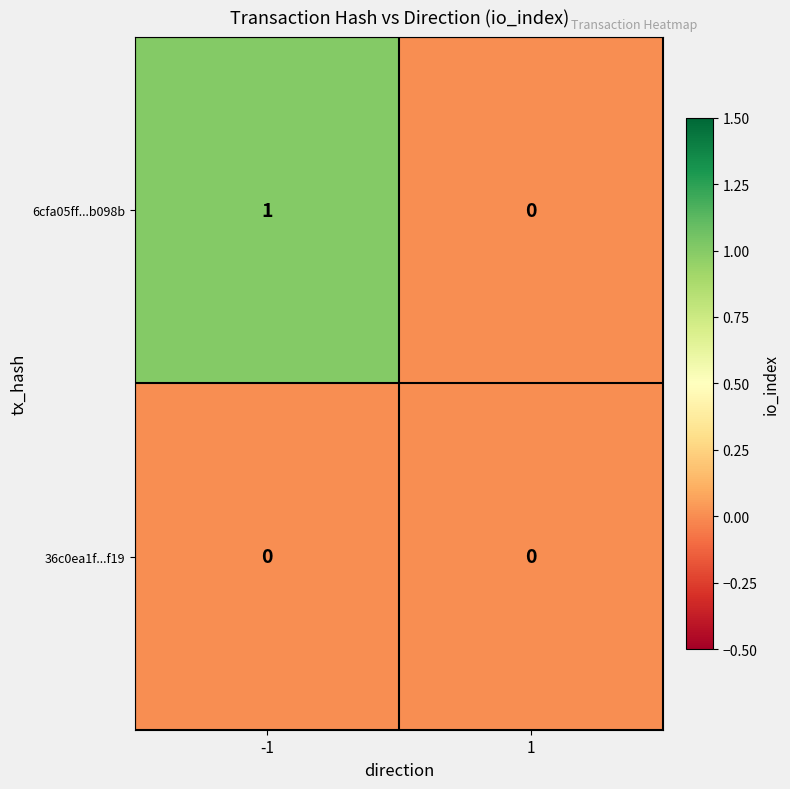

What is the maximum value shown in the chart?

1